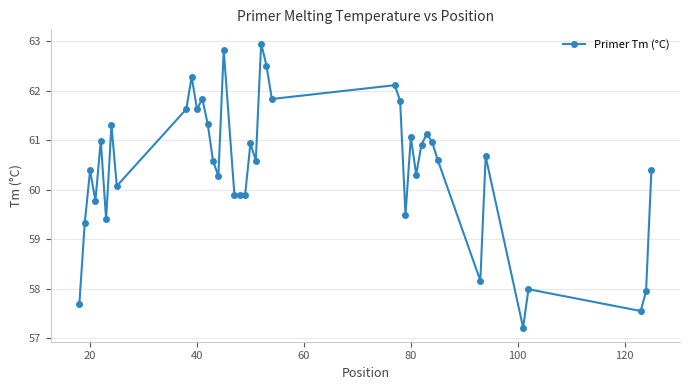

What is the value of the 24th point from the left?

61.8